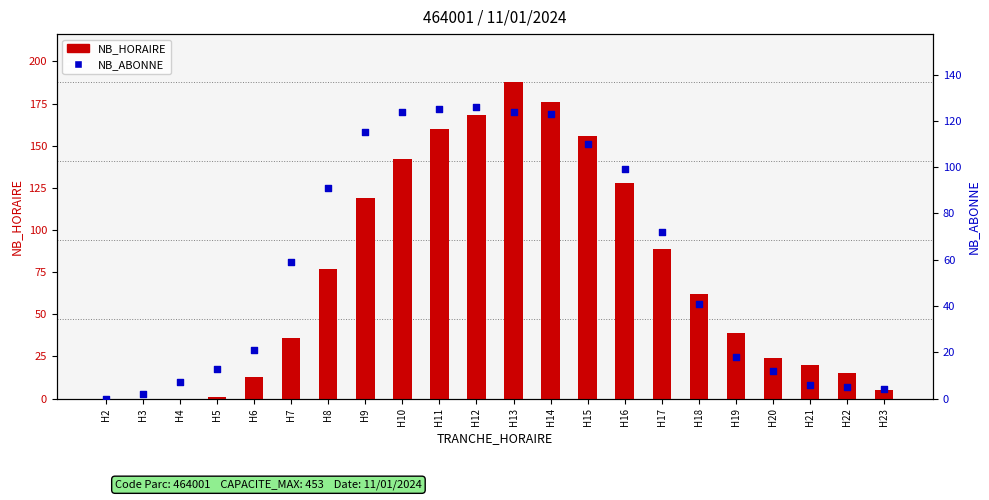

At how many categories does at least one series exceed 165?

3